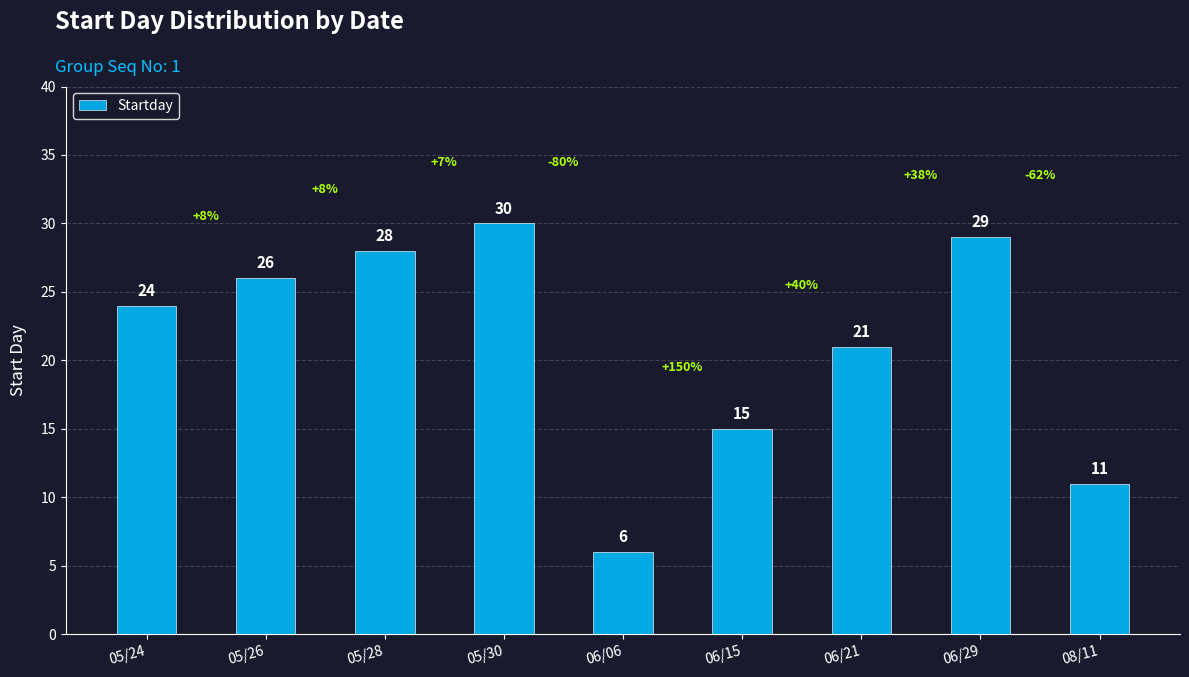

Reading right to left, transcribe all the data shown in this chart.

11	29	21	15	6	30	28	26	24